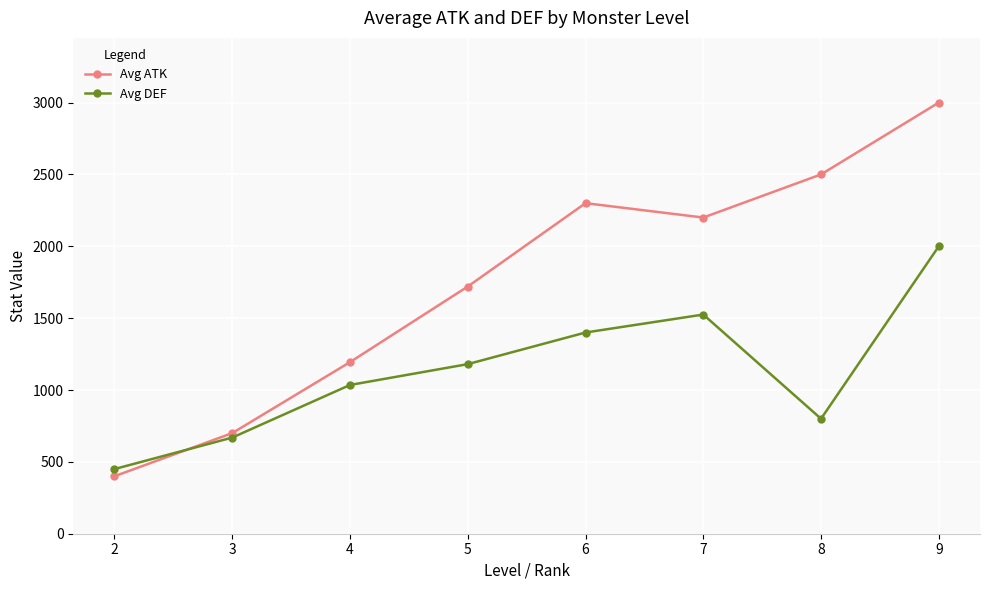

Between 4 and 9, which series saw the biggest shift?

Avg ATK